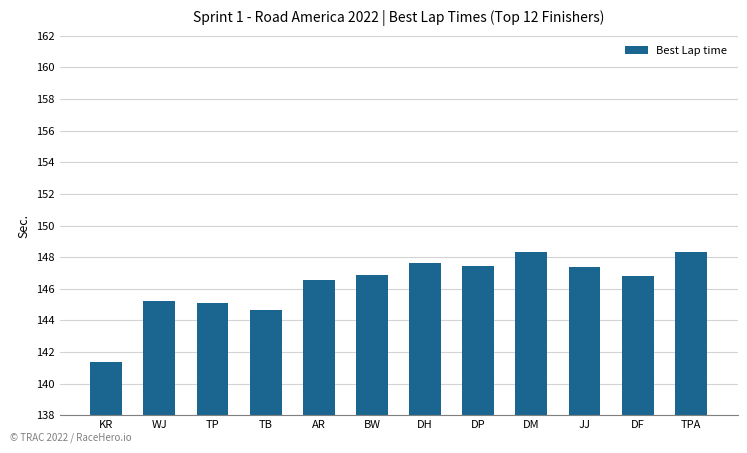

What is the maximum value shown in the chart?

148.3